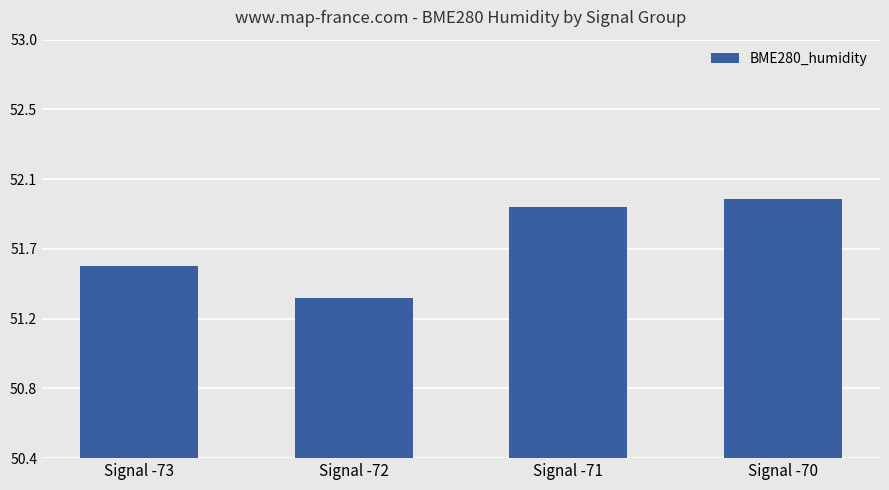

Does the chart contain any negative values?

No